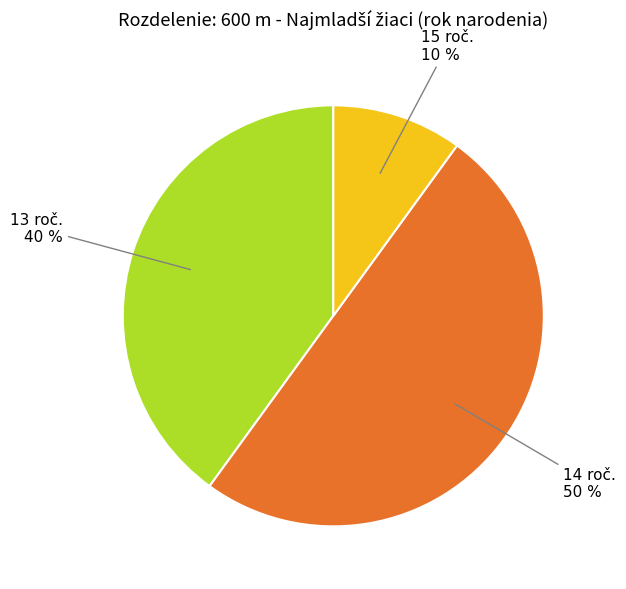

How many segments does this pie chart have?

3